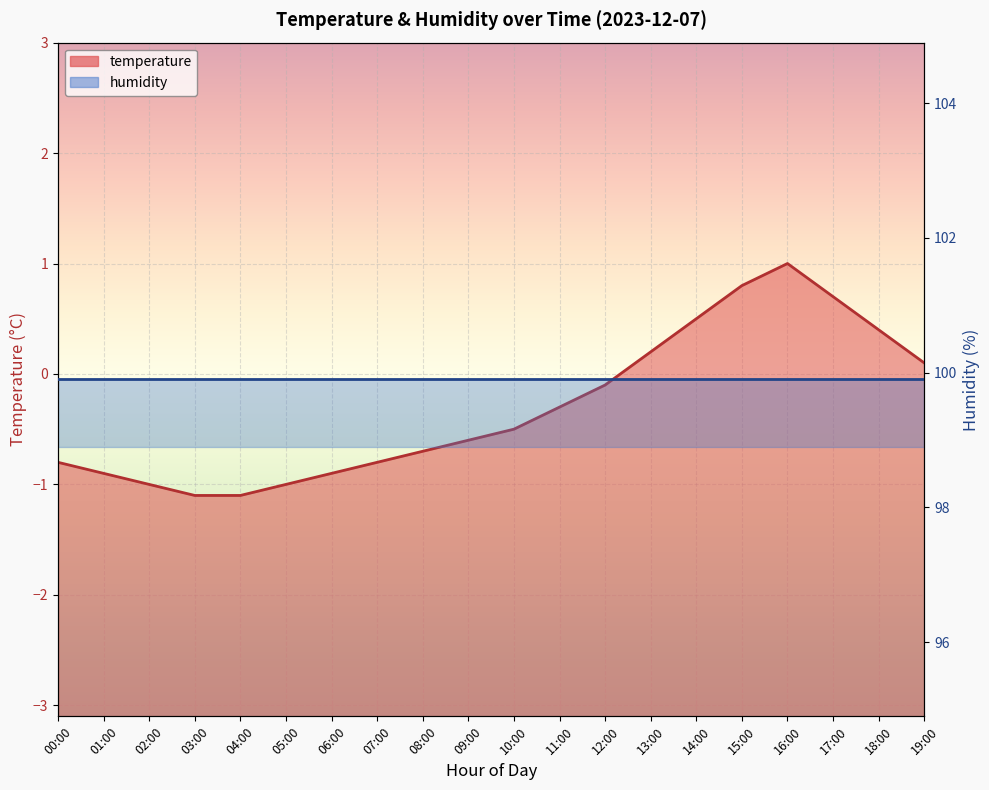

Where is the data nearest to the value 0?

12:00